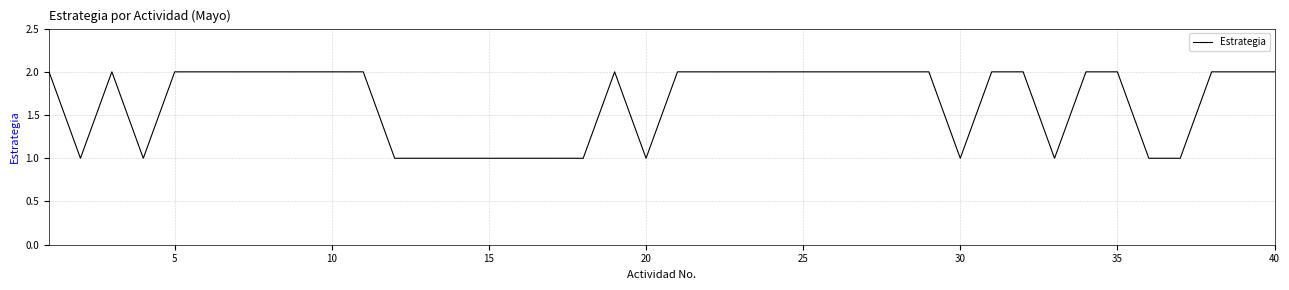

Does the chart display data point markers on the line(s)?

No